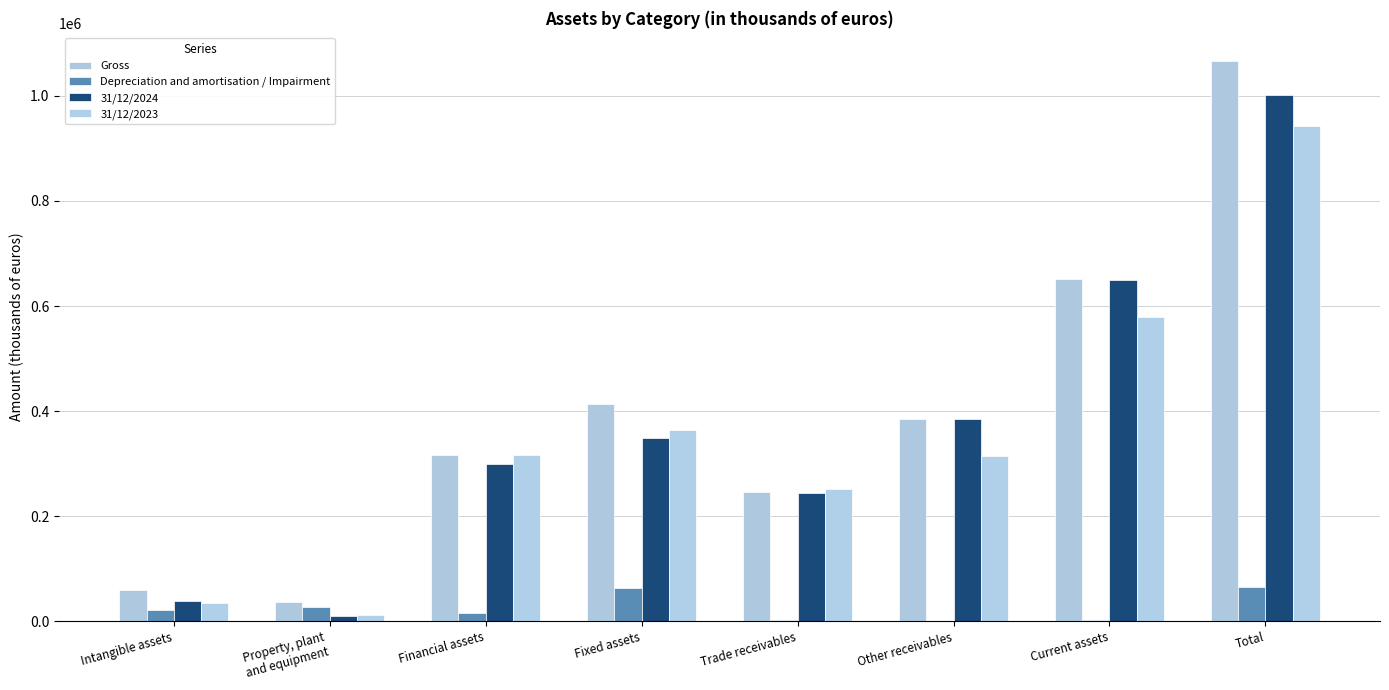

Does the chart contain stacked bars?

No